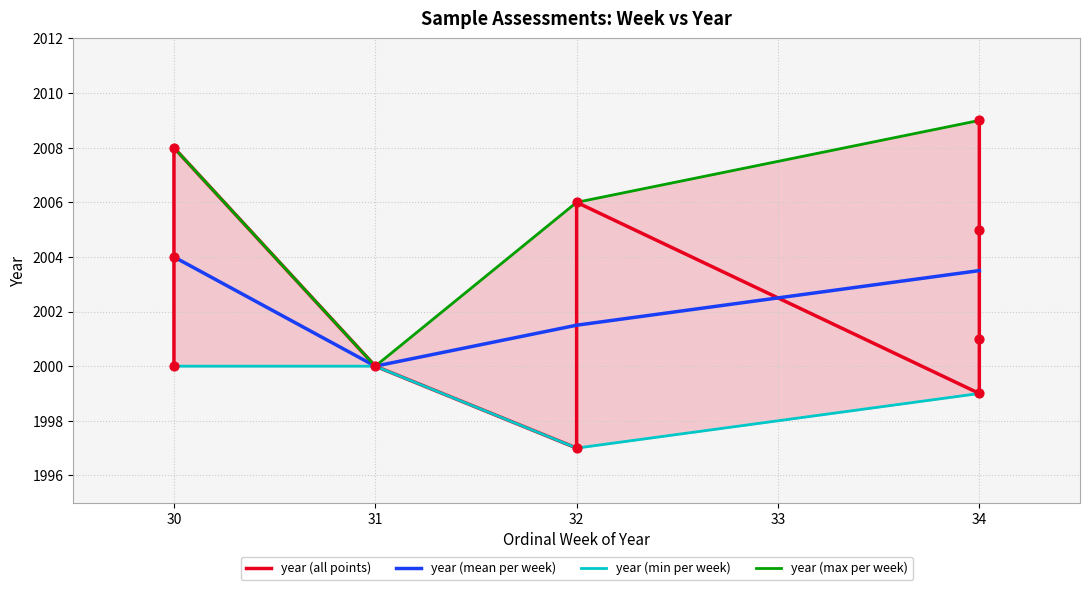

Which has a higher value, 32 or 34?

32